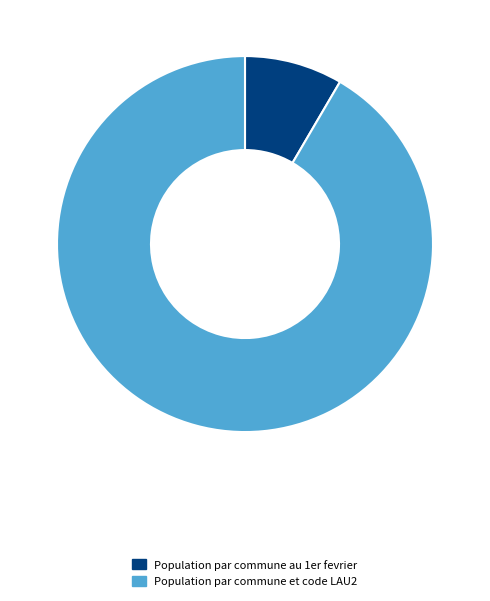

Rank the categories by value from highest to lowest.

Population par commune et code LAU2, Population par commune au 1er fevrier